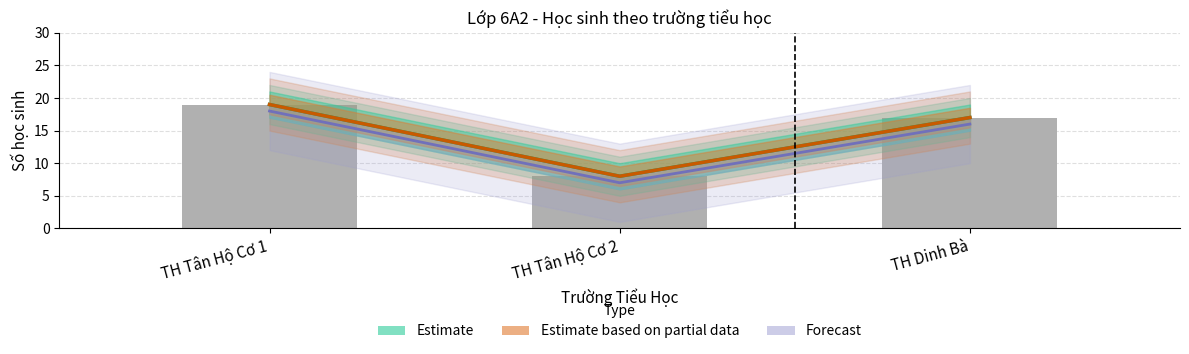

What is the minimum value for Estimate based on partial data?

8